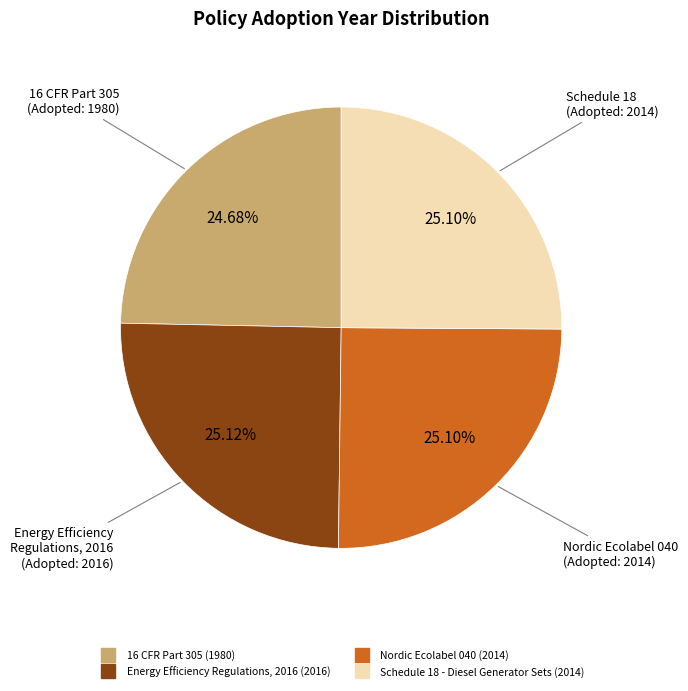

The 16 CFR Part 305 slice represents 16% of the pie. True or false?

False